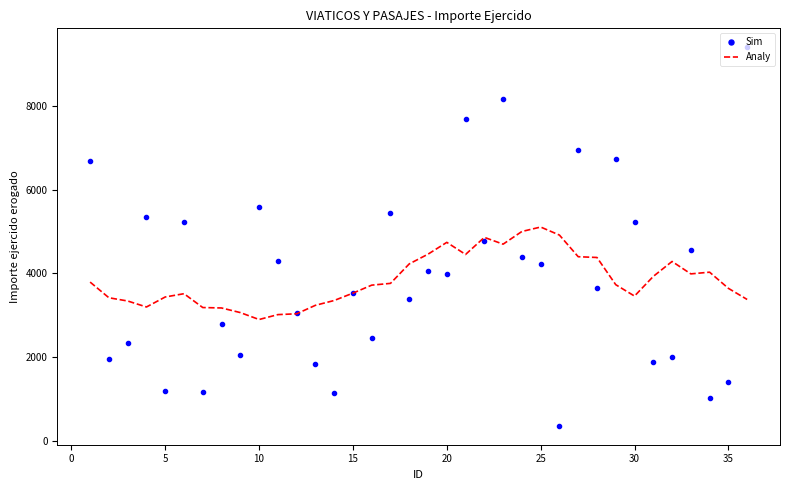

What is the average value of the Sim series?

3892.3